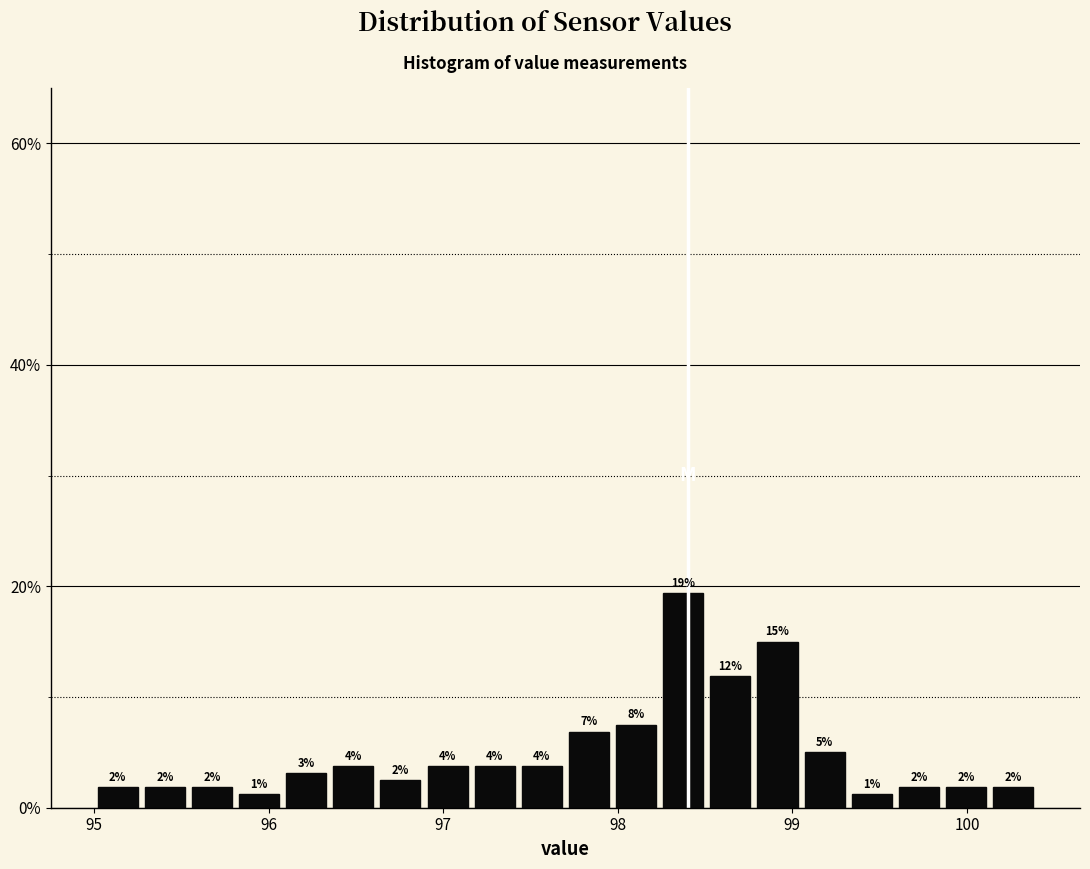

Read against the x-axis, roughly where is the centre of the tallest bar?

98.4